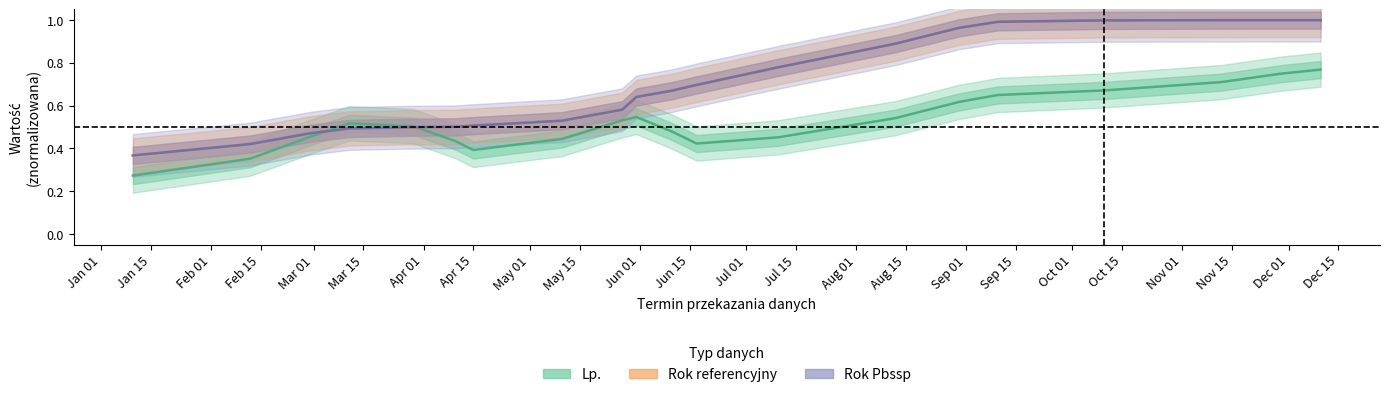

Count the number of categories in the chart.

20